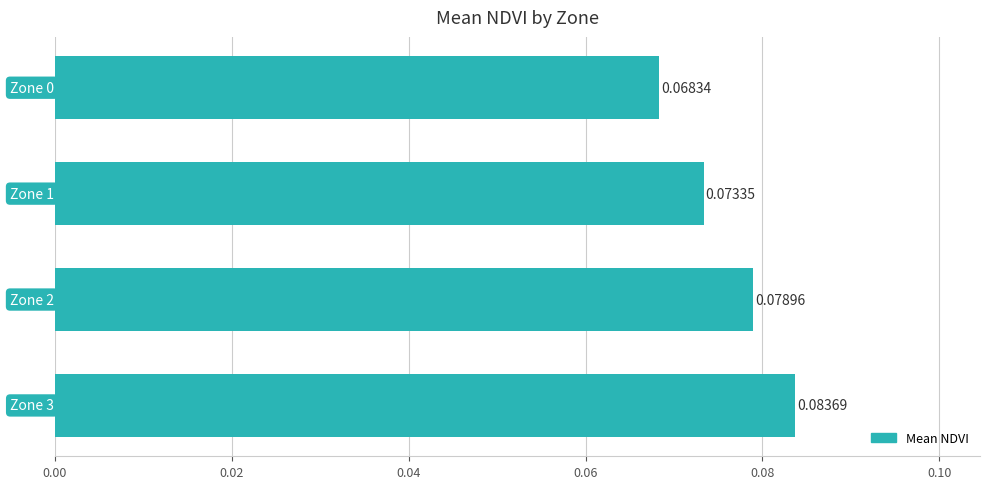

What is the sum of all values?

0.3